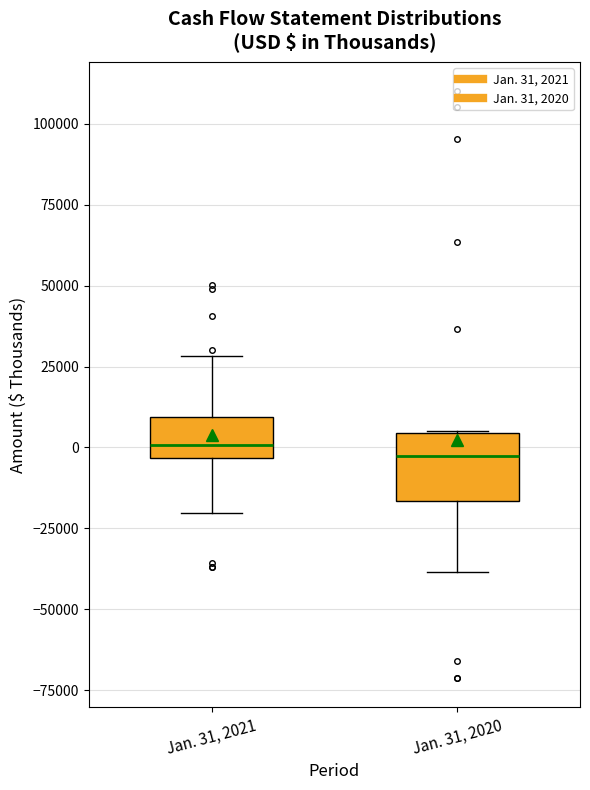

Reading left to right, transcribe this box plot: for each box, give where its median line is, the range the box spans, and where its two whiskers end, as read against the y-axis. The values are not printed on the chart, so give them approximately, as read against the axis.

Jan. 31, 2021: median 0, box -5000 to 10000, whiskers -20000 to 30000
Jan. 31, 2020: median -5000, box -15000 to 5000, whiskers -40000 to 5000